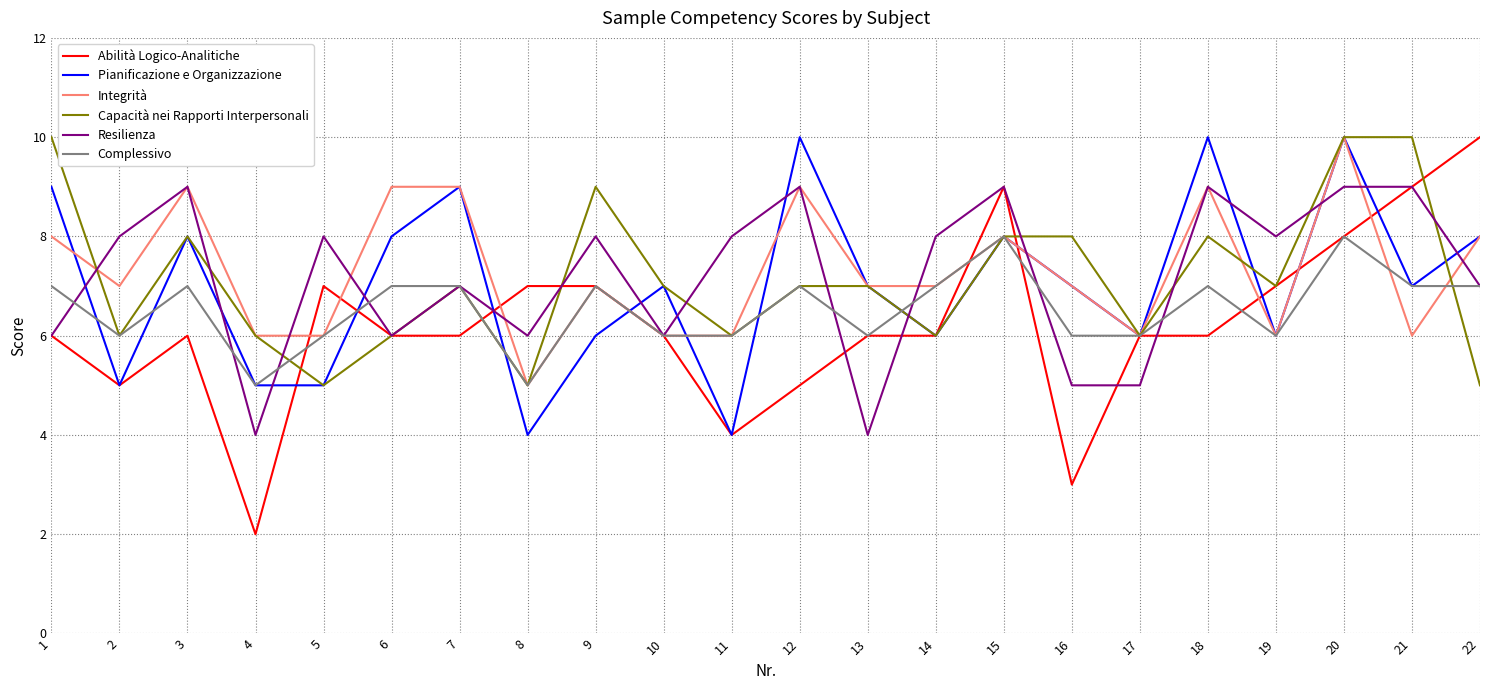

What is the total value across all series at 16?

36